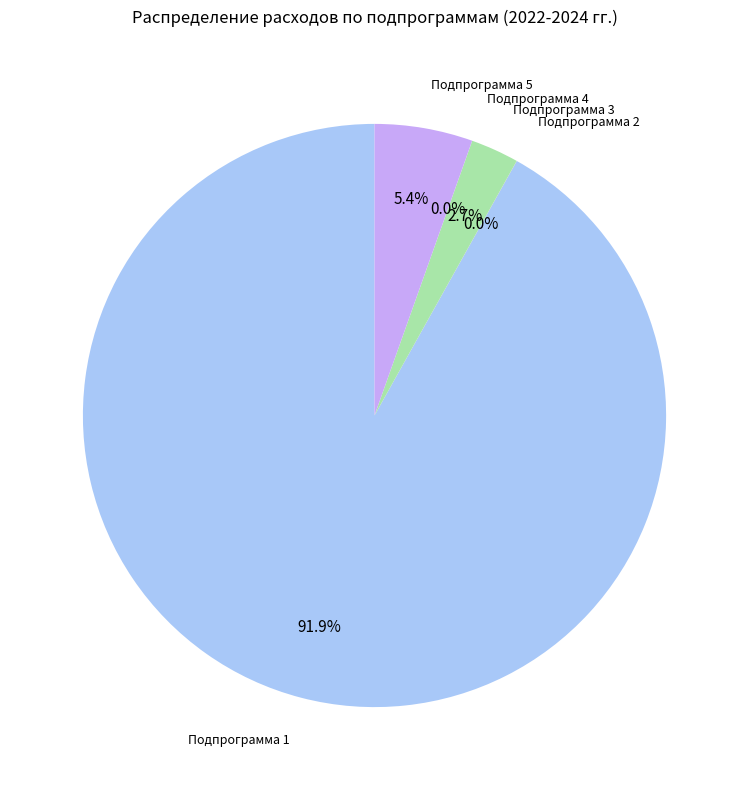

Is there any slice that represents more than half of the pie?

Yes